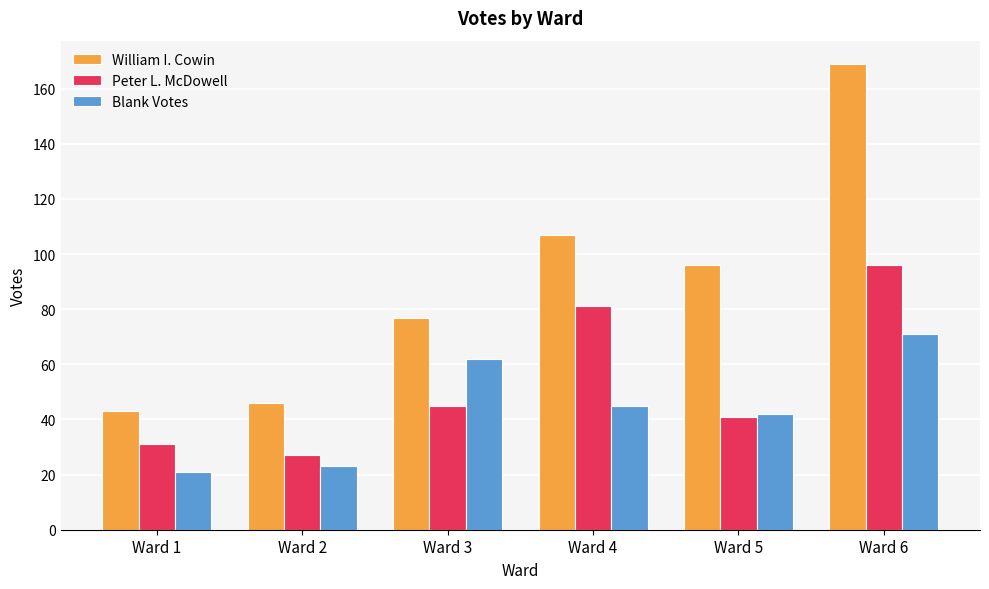

What is the value of the Blank Votes bar at the 3rd from the left?

62